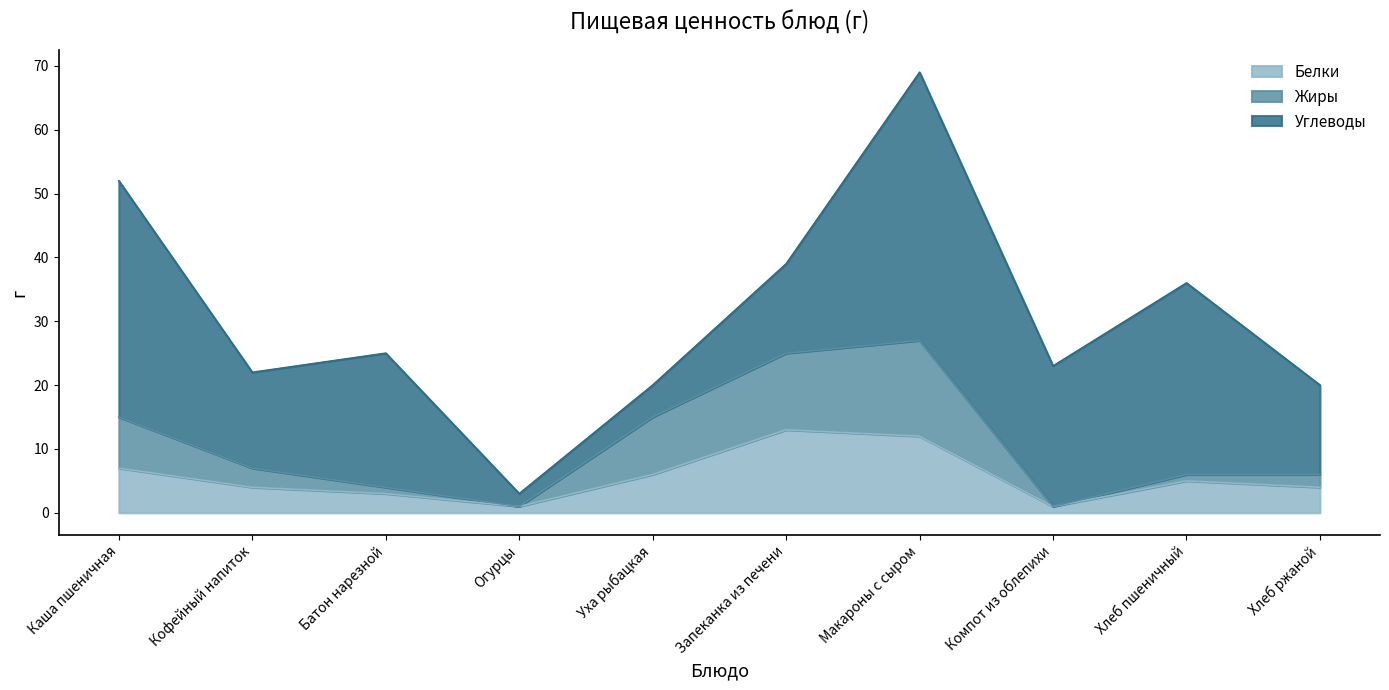

What is the maximum value for Белки?

13